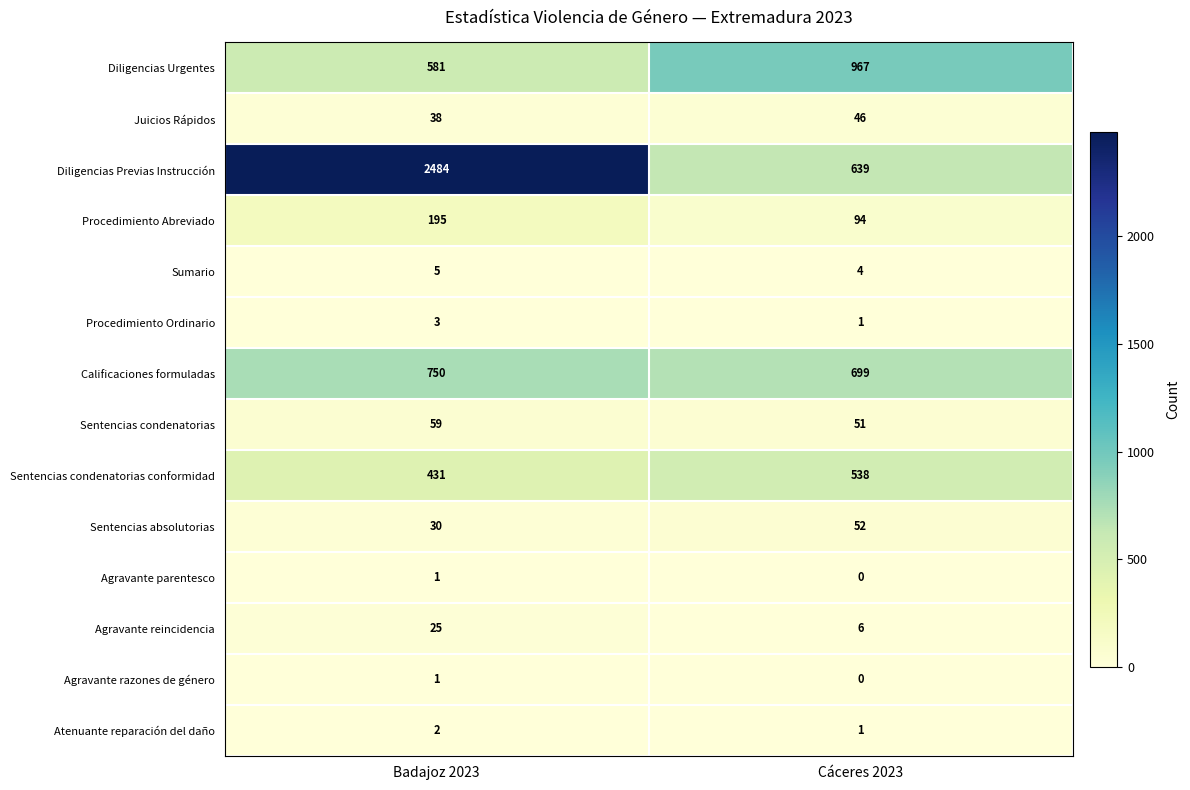

What is the difference between the maximum and minimum values in the Sentencias condenatorias series?

8